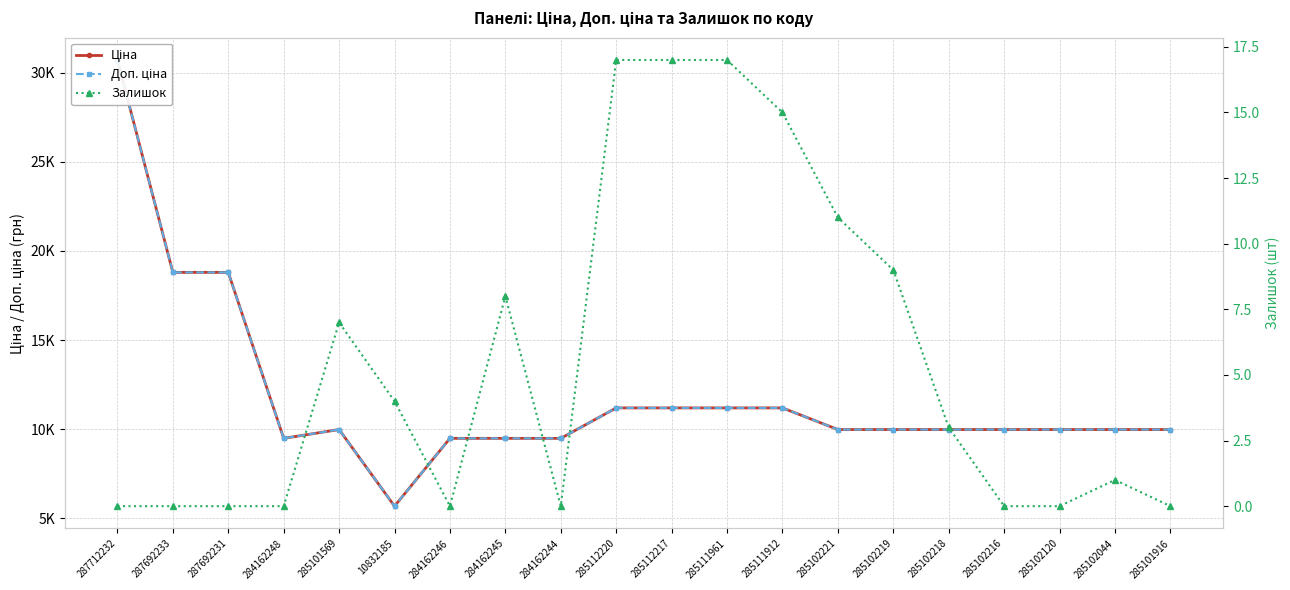

At which category does Ціна reach its first local peak?

285101569